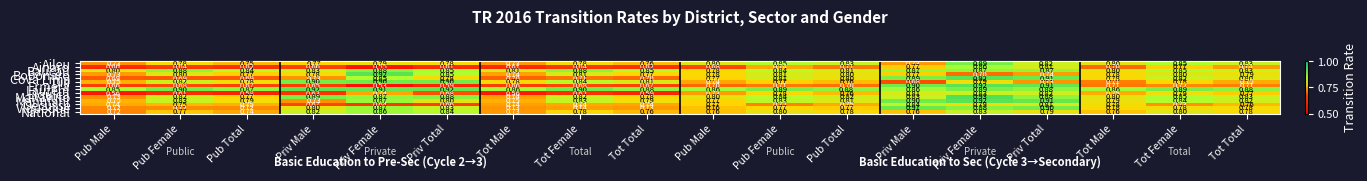

How many series are shown in this chart?

14